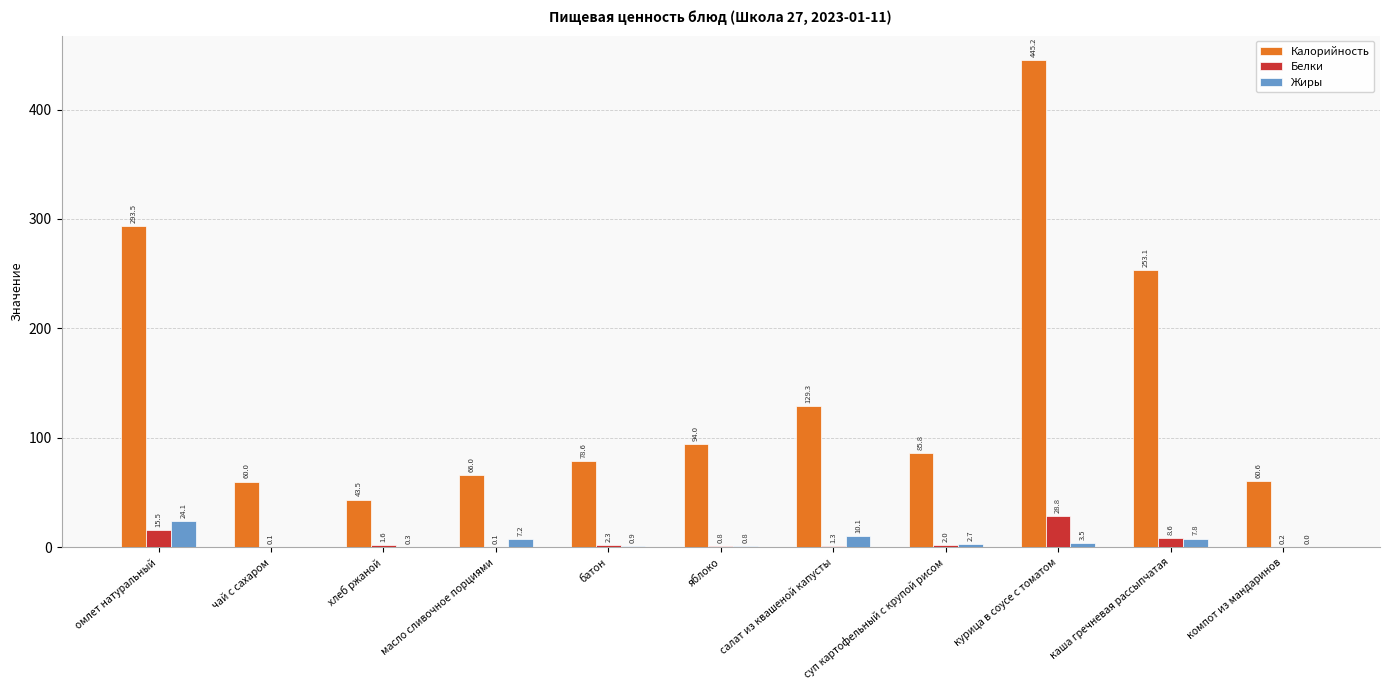

Which series has the largest range (max minus min)?

Калорийность